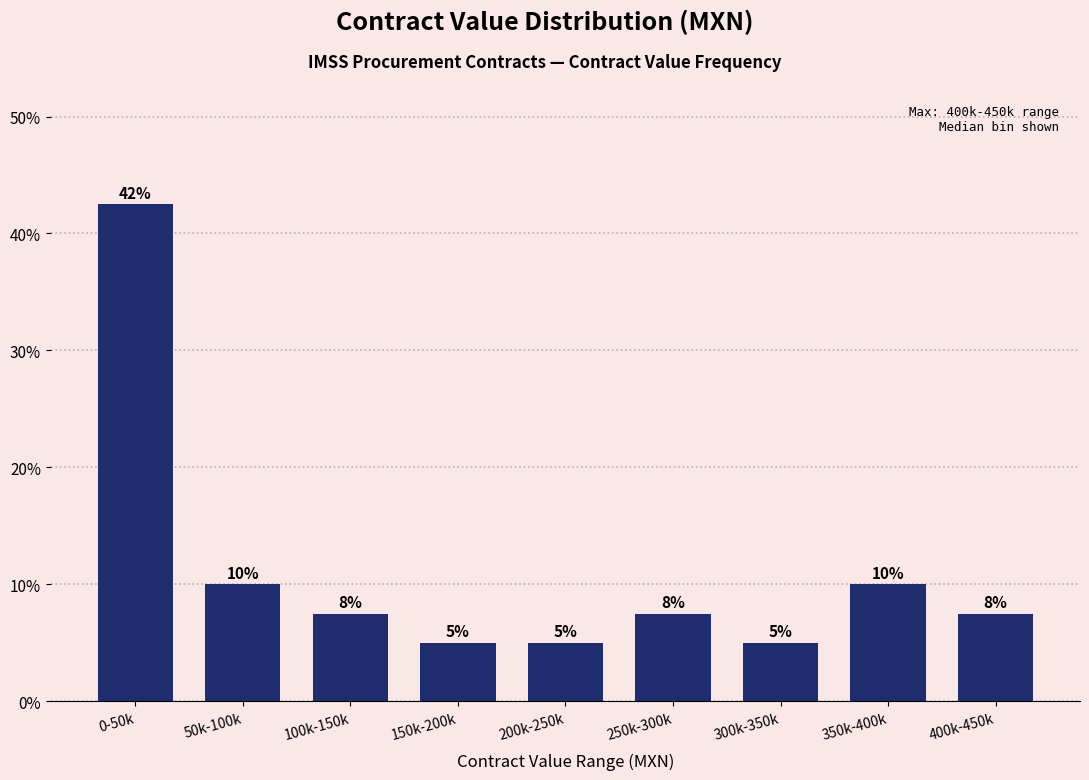

Where does the data first go above 7?

0-50k